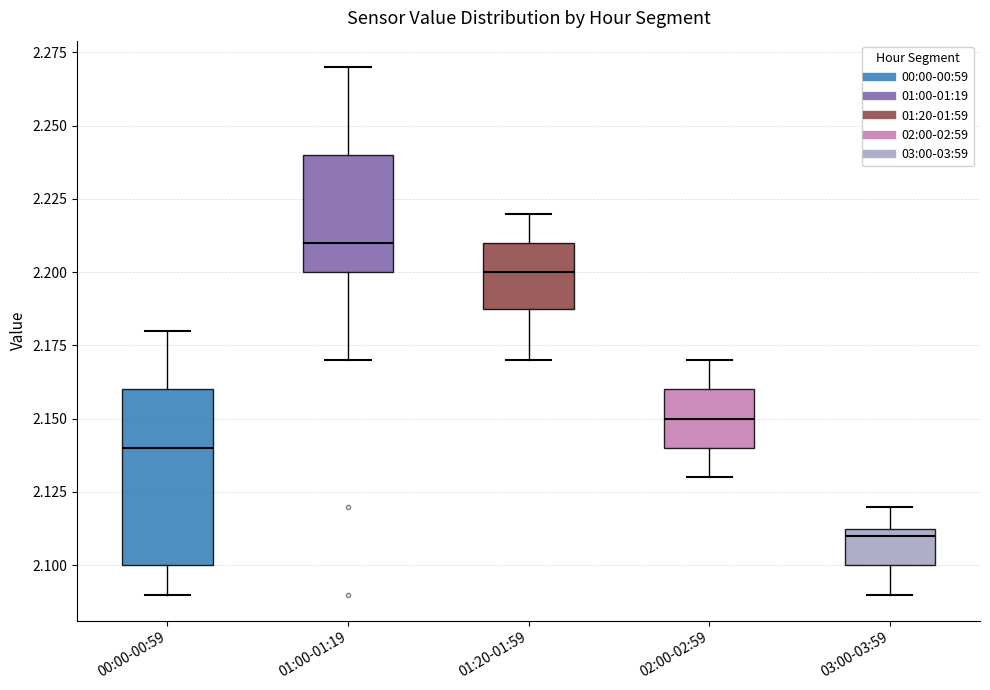

Comparing the boxes themselves (not the whiskers), which one is the tallest?

00:00-00:59